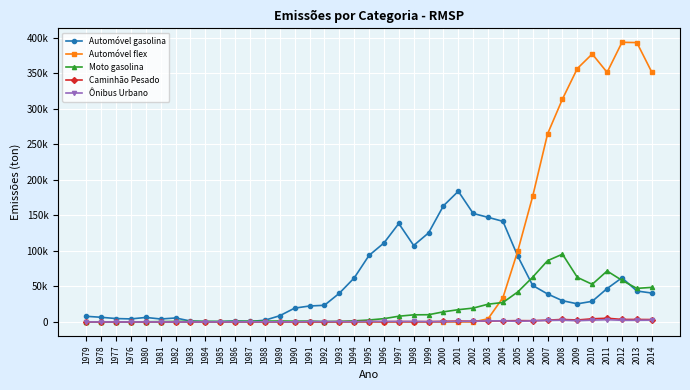

What are all the series names shown in the legend?

Automóvel gasolina, Automóvel flex, Moto gasolina, Caminhão Pesado, Ônibus Urbano